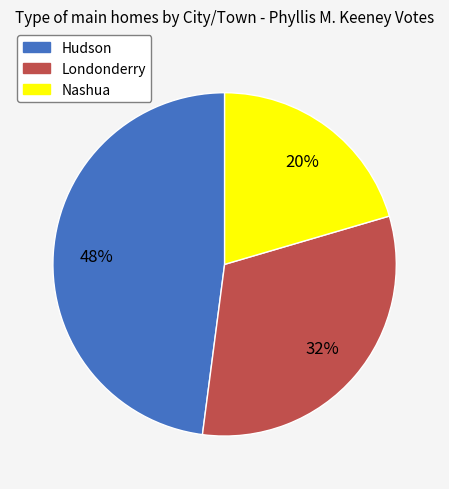

Is there a majority slice in this chart?

No